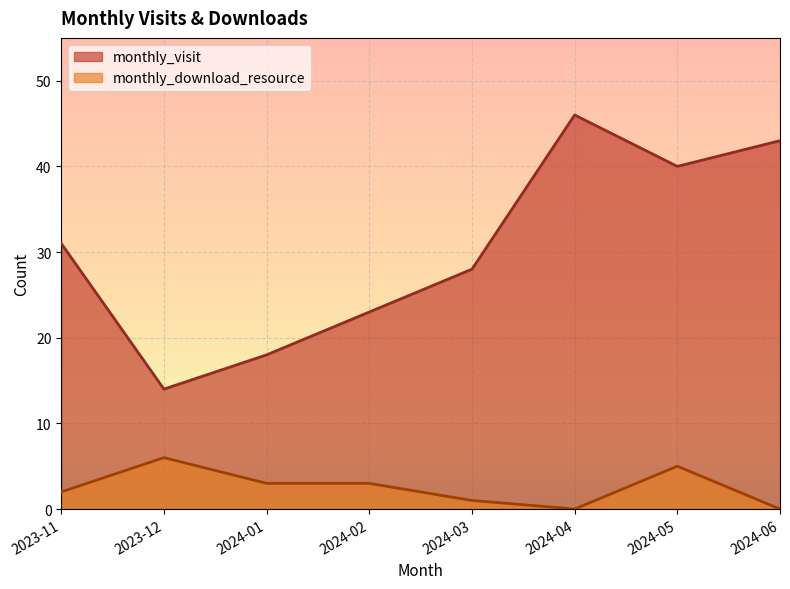

What is the maximum value shown in the chart?

46